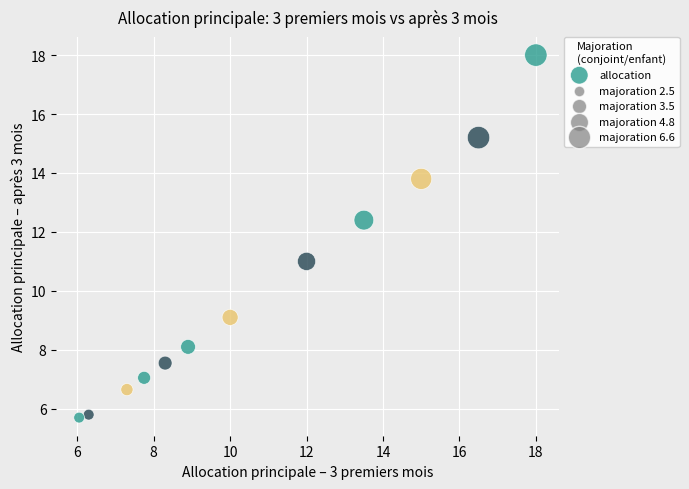

What is the average X value?

10.8